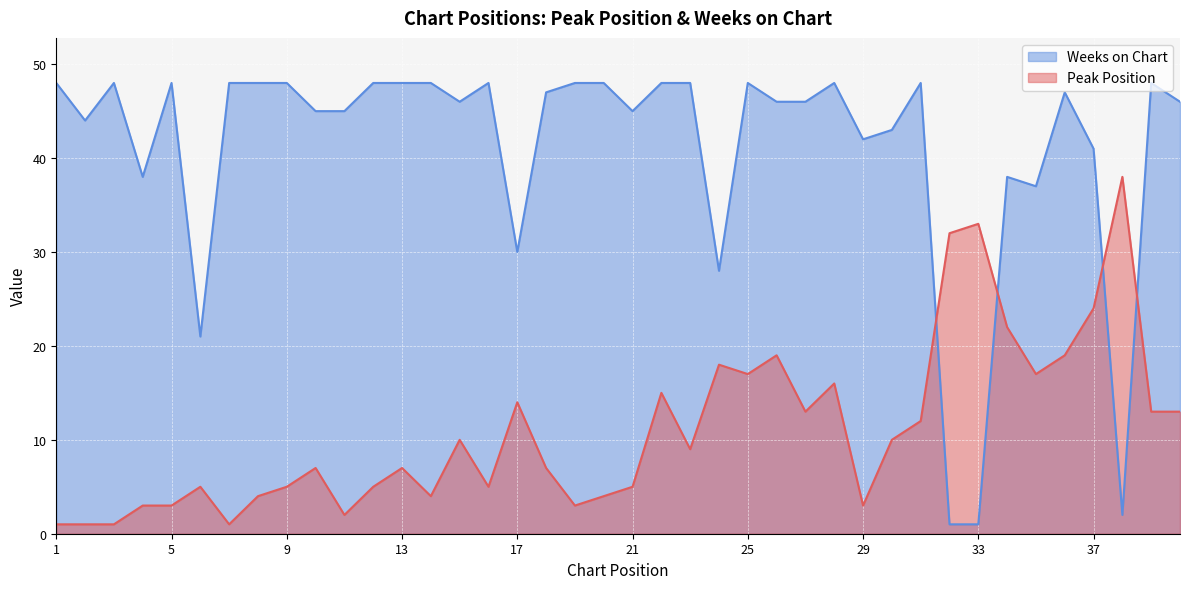

What is the value of the Weeks on Chart point at the 32nd from the left?

1